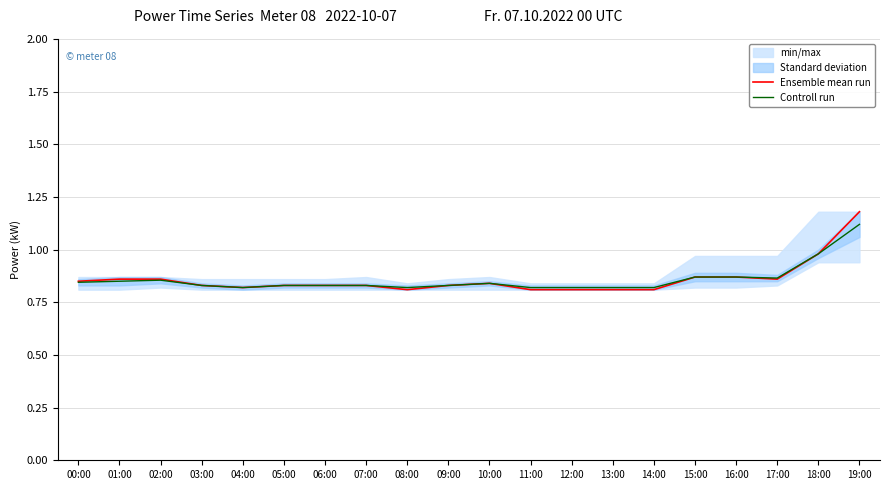

True or false: Controll run and Ensemble mean run cross at least once.

False